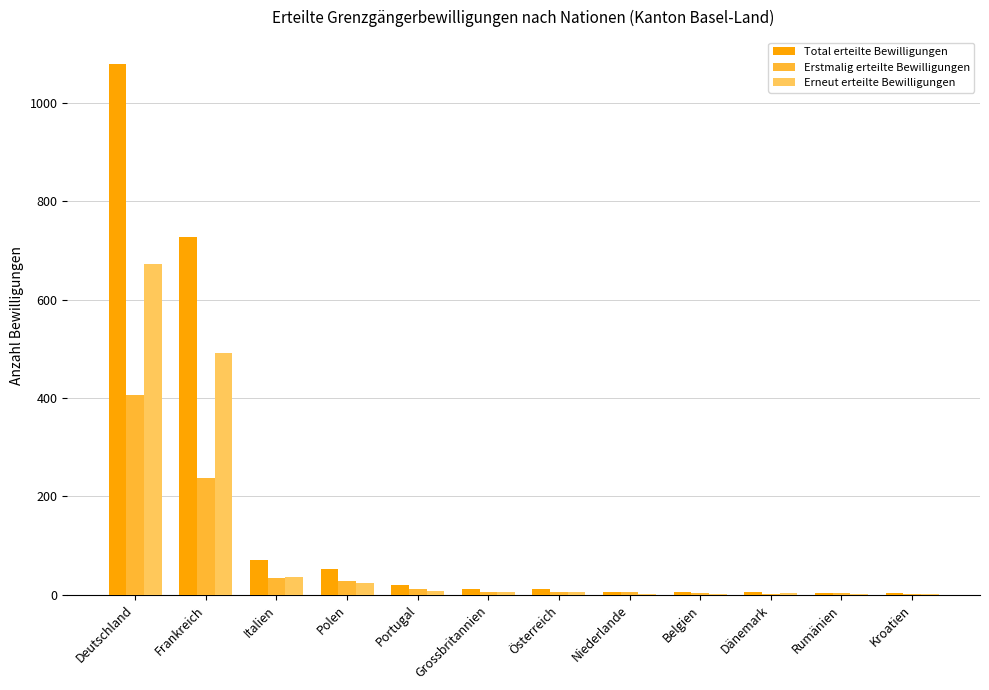

Which series has the largest total across all categories?

Total erteilte Bewilligungen